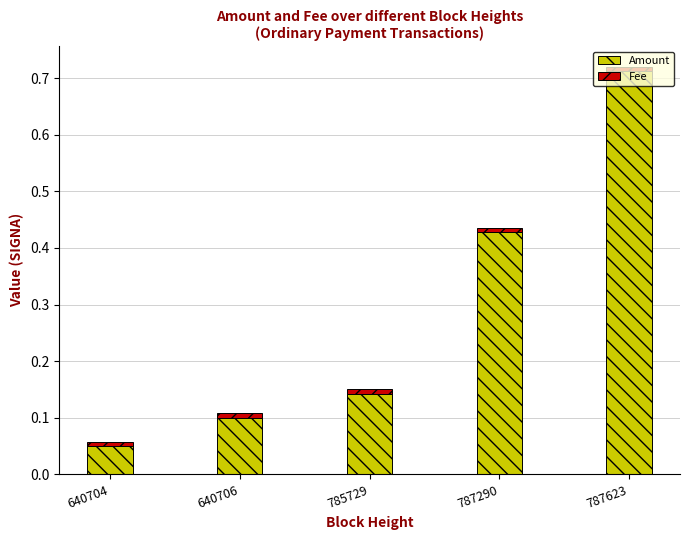

At which category is the sum across all series the highest?

787623